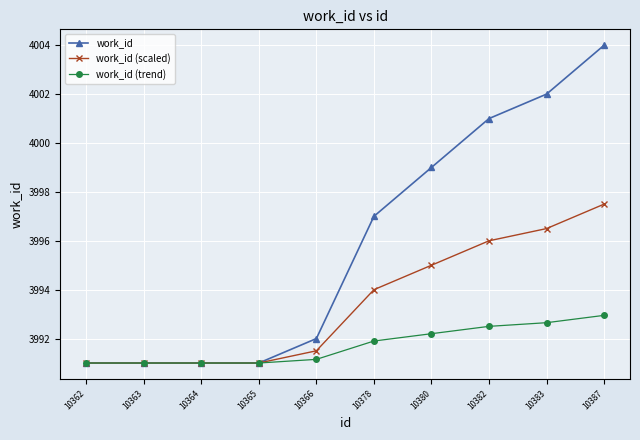

What is the greatest value displayed?

4004.0